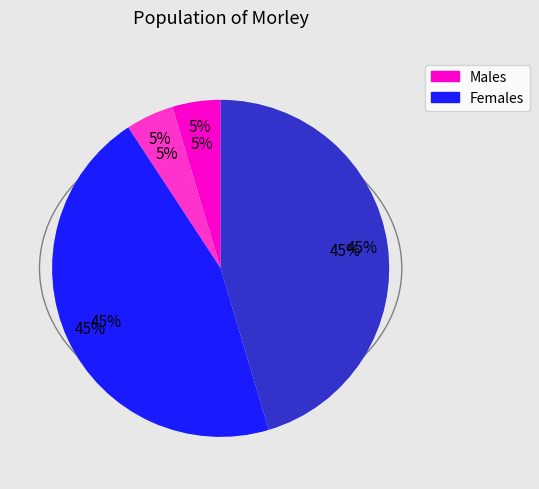

Is it true that 2b623906 is 1% of the pie?

False